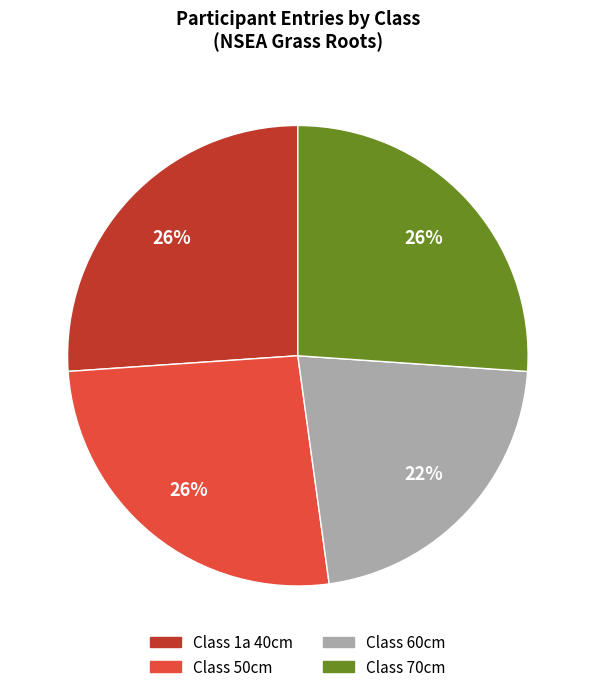

To the nearest percent, what is the average slice percentage?

25%